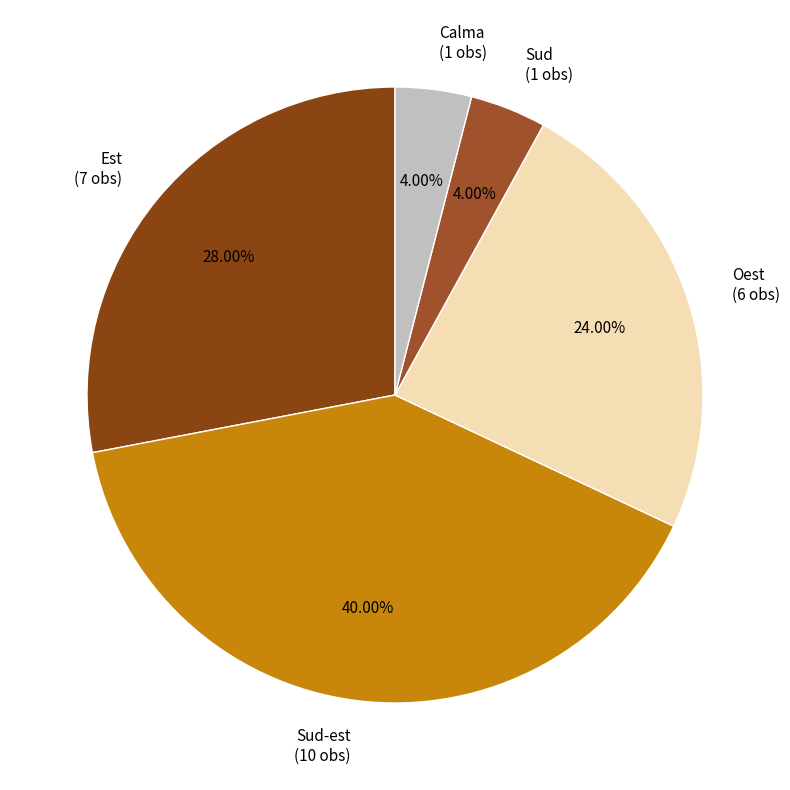

What is the largest slice in the pie chart?

Sud-est (10 obs)